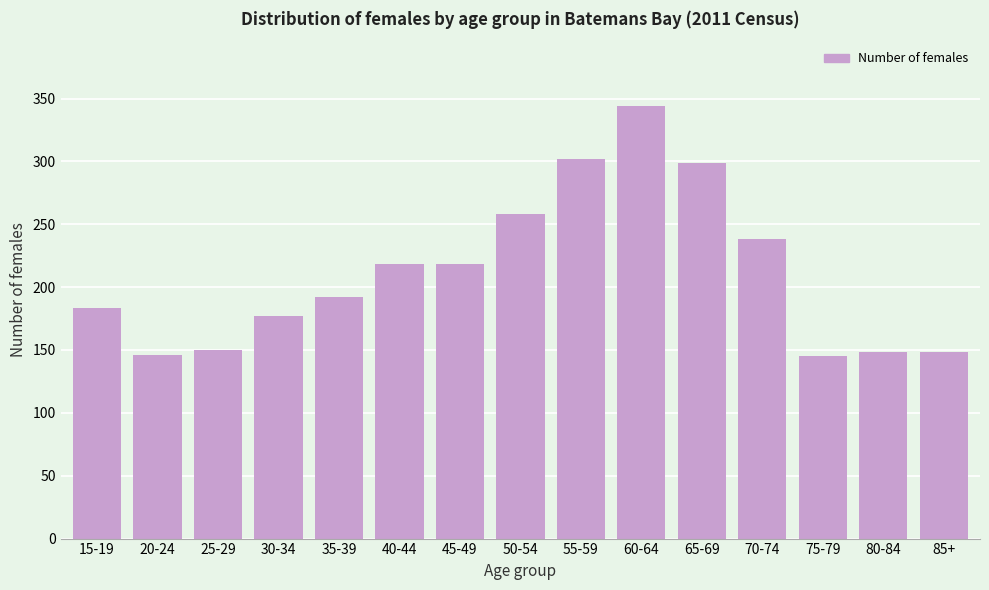

What is the difference between the values at 45-49 and 55-59?

84